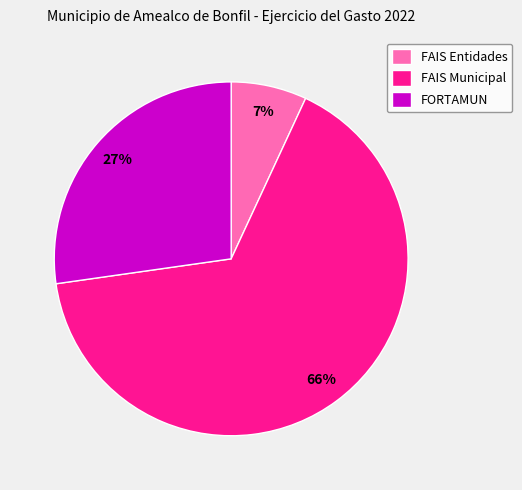

True or false: FORTAMUN accounts for 16% of the total.

False